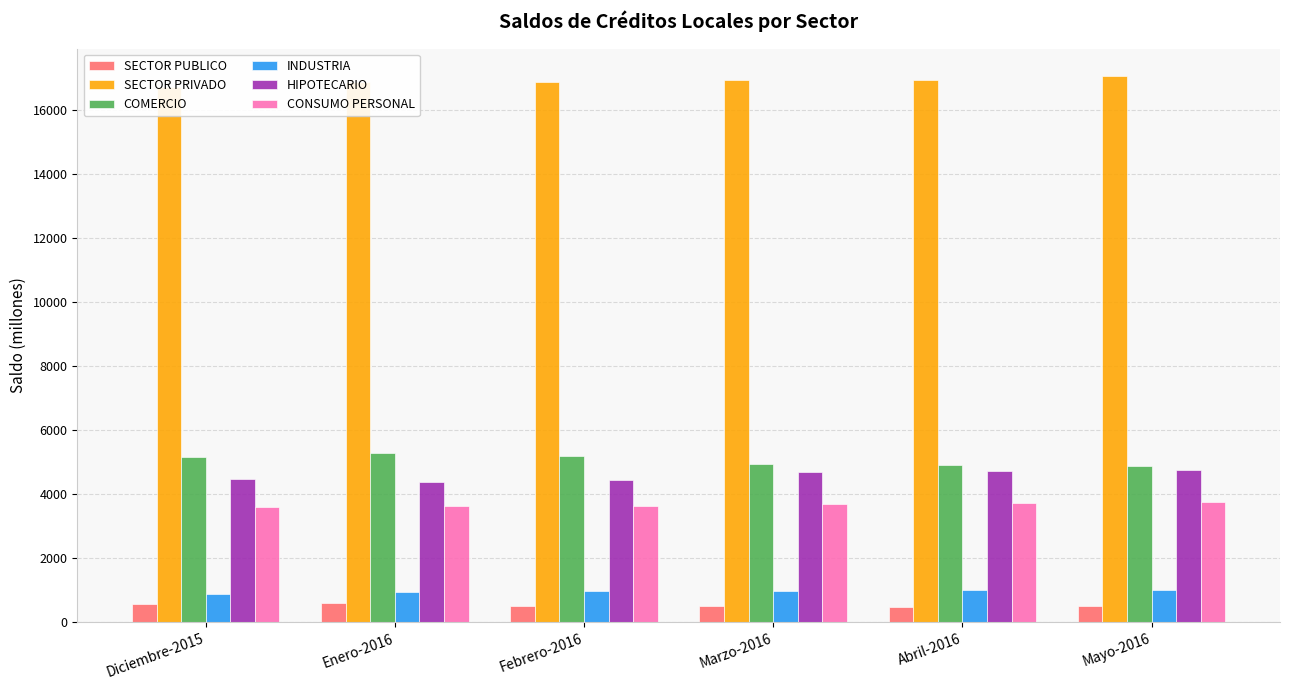

Which series has the largest total across all categories?

SECTOR PRIVADO